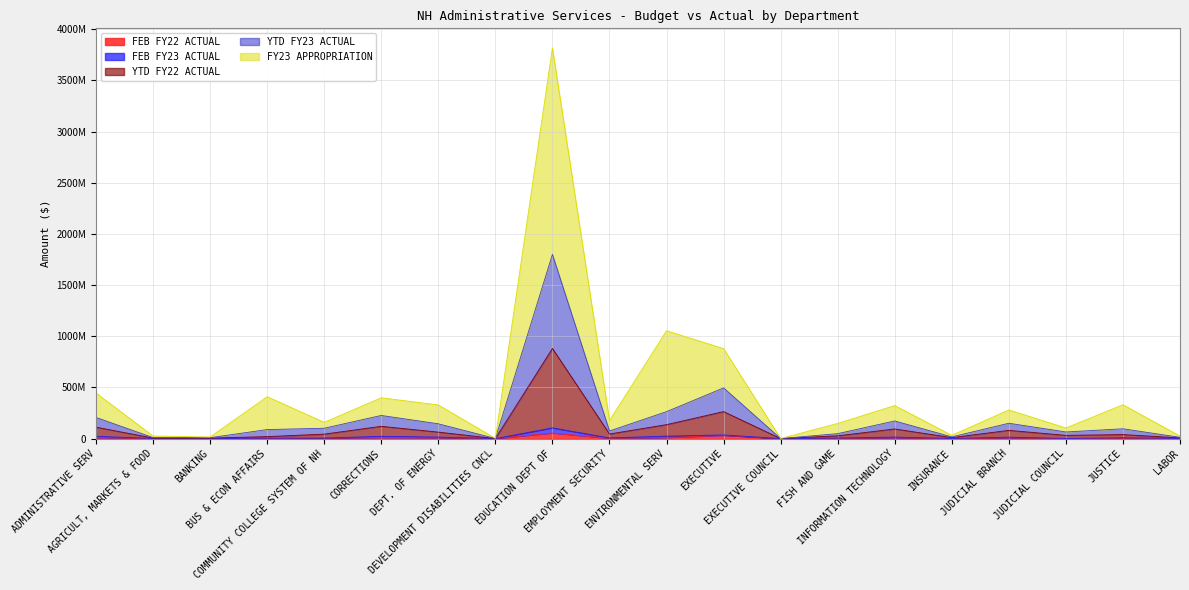

At which label does YTD FY23 ACTUAL first exceed 95765637?

ADMINISTRATIVE SERV